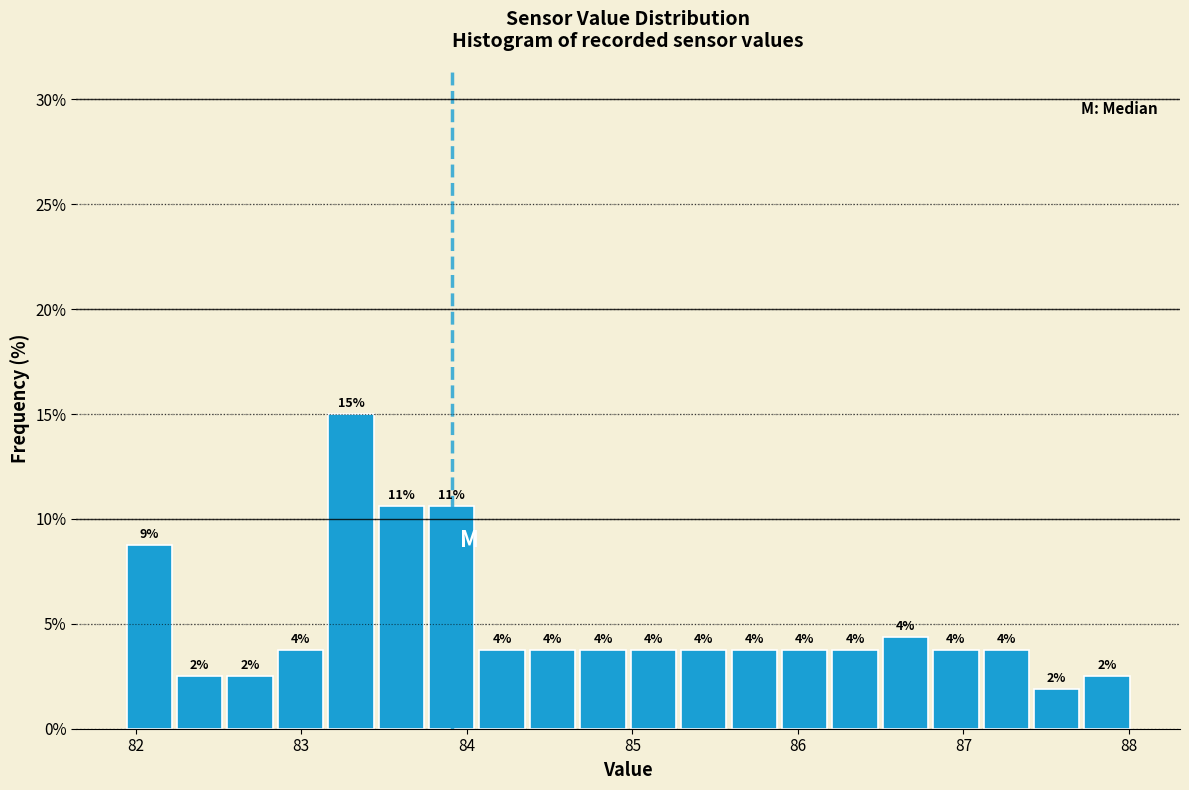

Around what value on the x-axis is the tallest bar? Give the approximate position of its centre, as read against the axis.

83.3